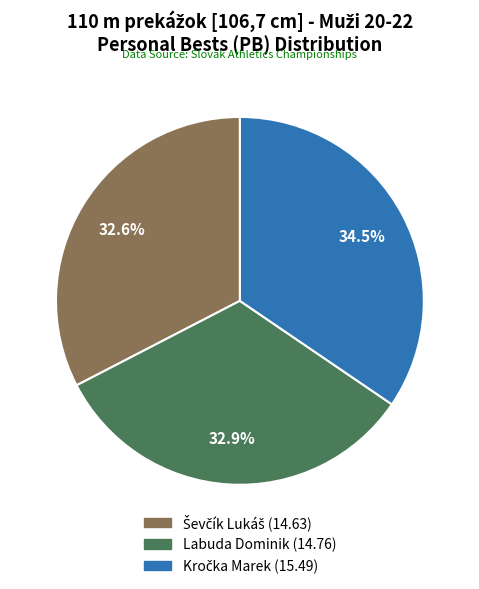

Count the number of slices in the pie.

3